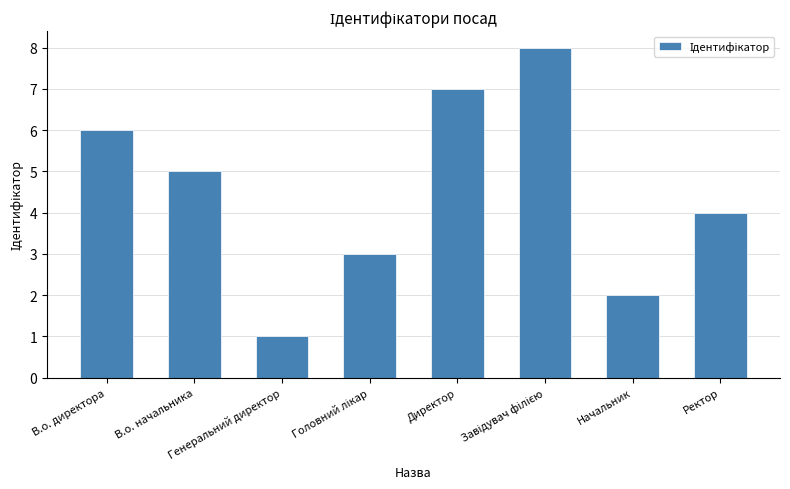

What is the difference between the second highest and second lowest values?

5